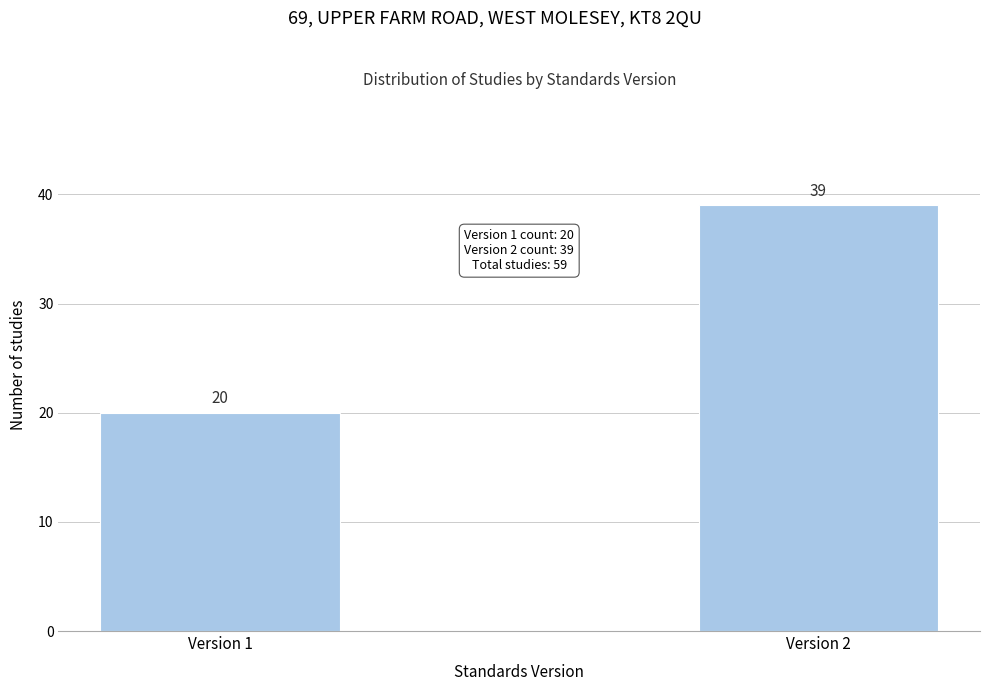

Reading left to right, extract all data points from this chart.

20	39